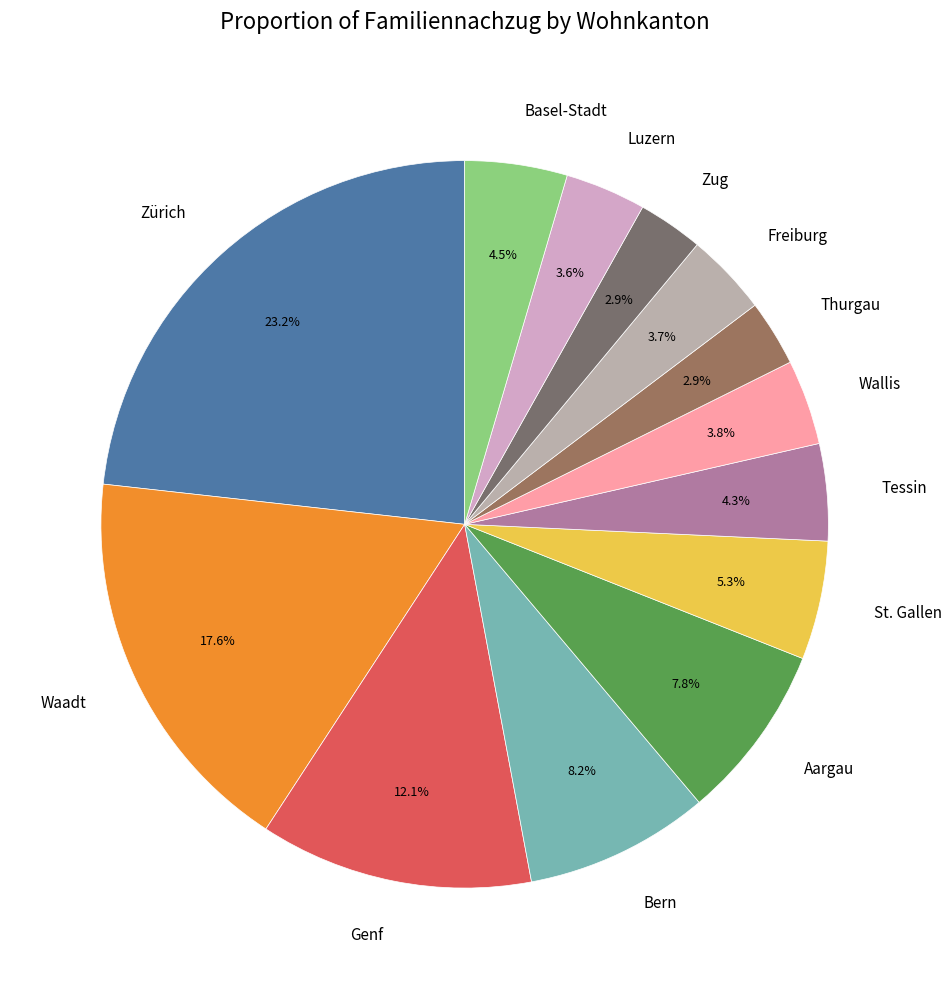

Approximately how many times larger is the value at Thurgau compared to Zug?

1.0